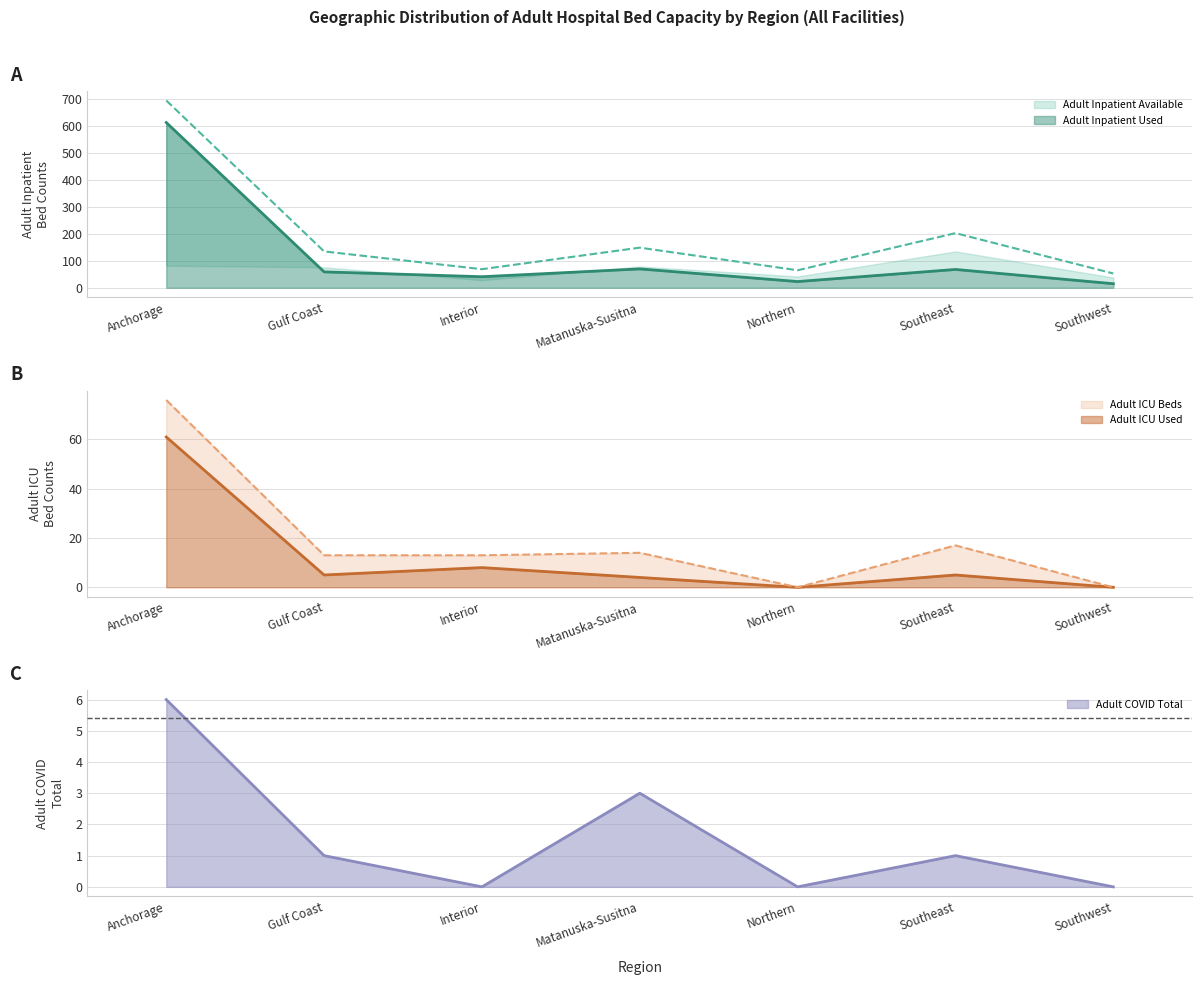

Reading right to left, transcribe all the data shown in this chart.

Adult Inpatient Beds: Southwest=53	Southeast=203	Northern=65	Matanuska-Susitna=149	Interior=69	Gulf Coast=135	Anchorage=696
Adult Inpatient Used: Southwest=15	Southeast=68	Northern=23	Matanuska-Susitna=70	Interior=41	Gulf Coast=59	Anchorage=614
Adult ICU Beds: Southwest=0	Southeast=17	Northern=0	Matanuska-Susitna=14	Interior=13	Gulf Coast=13	Anchorage=76
Adult ICU Used: Southwest=0	Southeast=5	Northern=0	Matanuska-Susitna=4	Interior=8	Gulf Coast=5	Anchorage=61
Adult COVID Total: Southwest=0	Southeast=1	Northern=0	Matanuska-Susitna=3	Interior=0	Gulf Coast=1	Anchorage=6